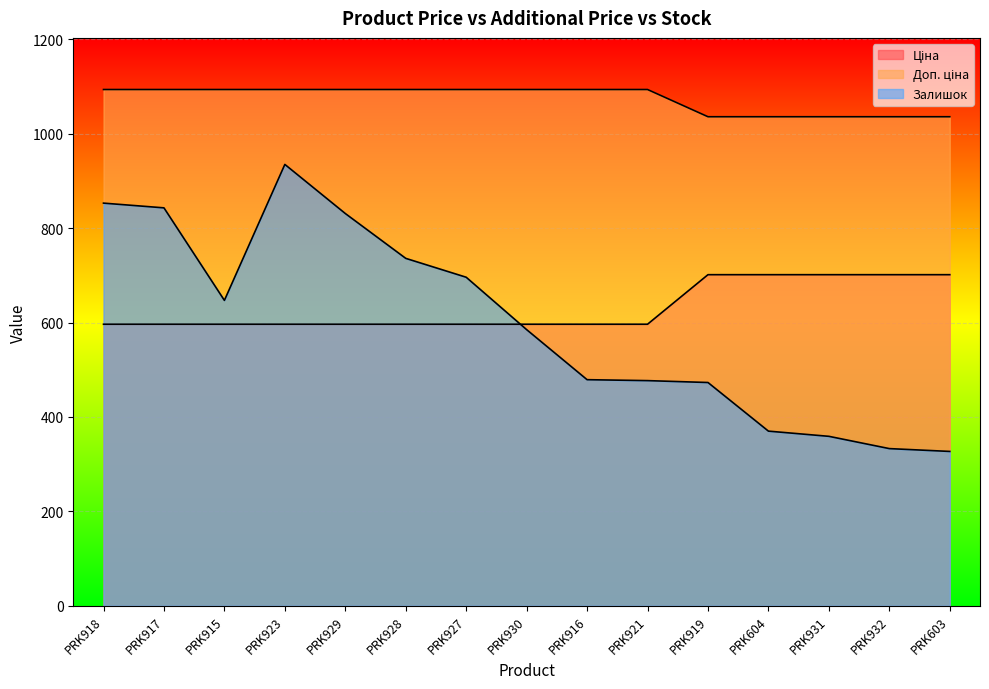

Which series has the largest total across all categories?

Доп. ціна